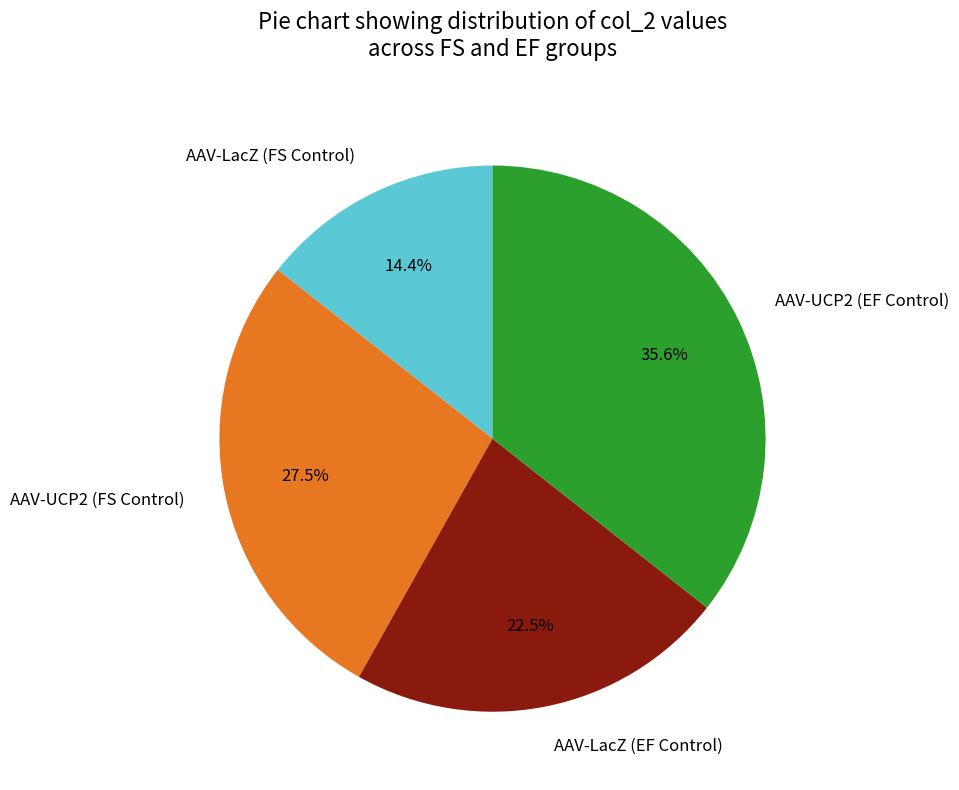

True or false: AAV-UCP2 (FS Control) accounts for 17% of the total.

False